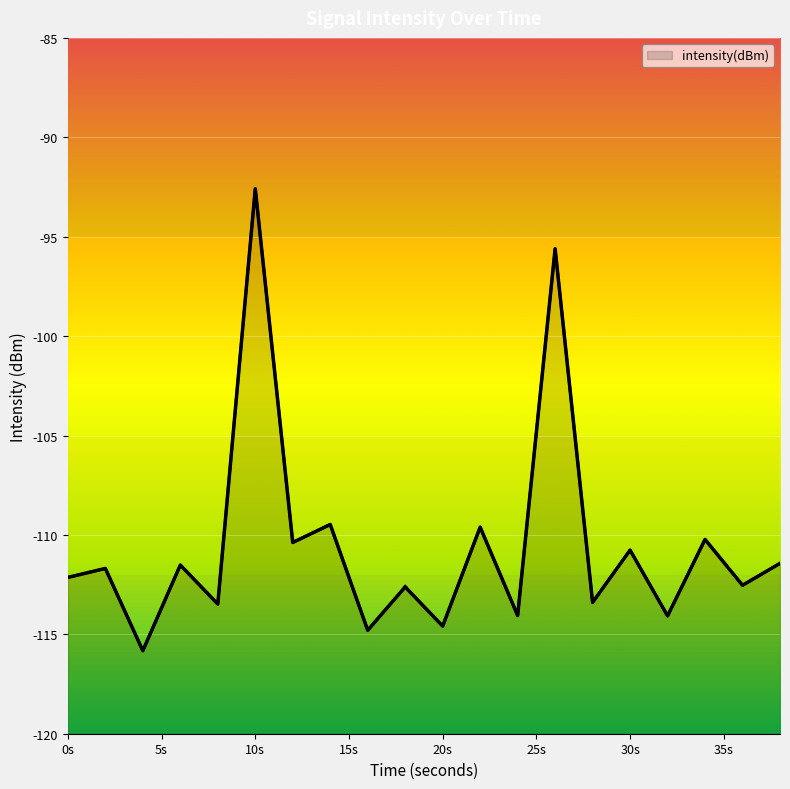

How many interior local peaks (higher than both neighbors) does the data have?

9